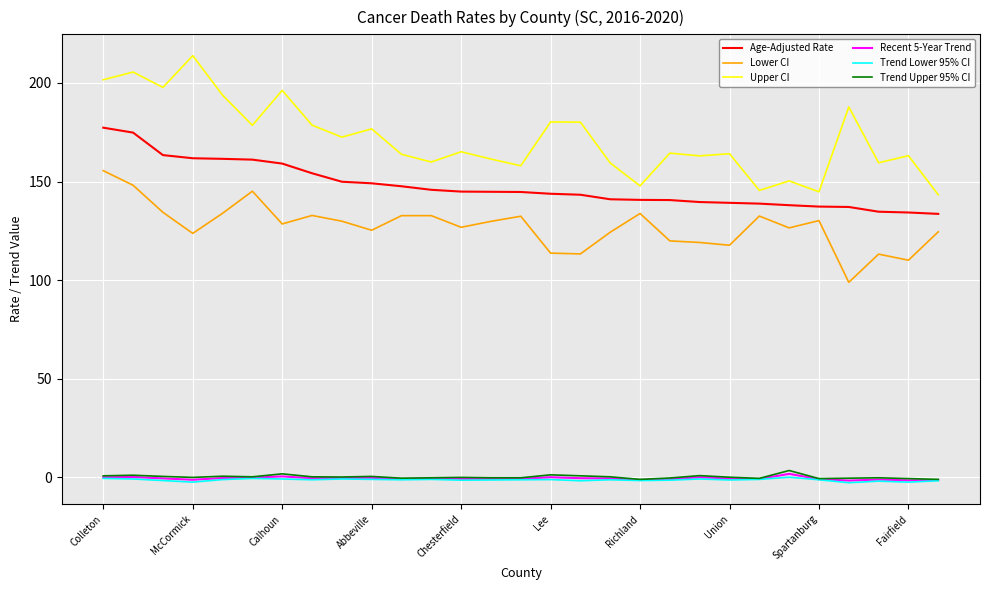

Does the chart have visible grid lines?

Yes